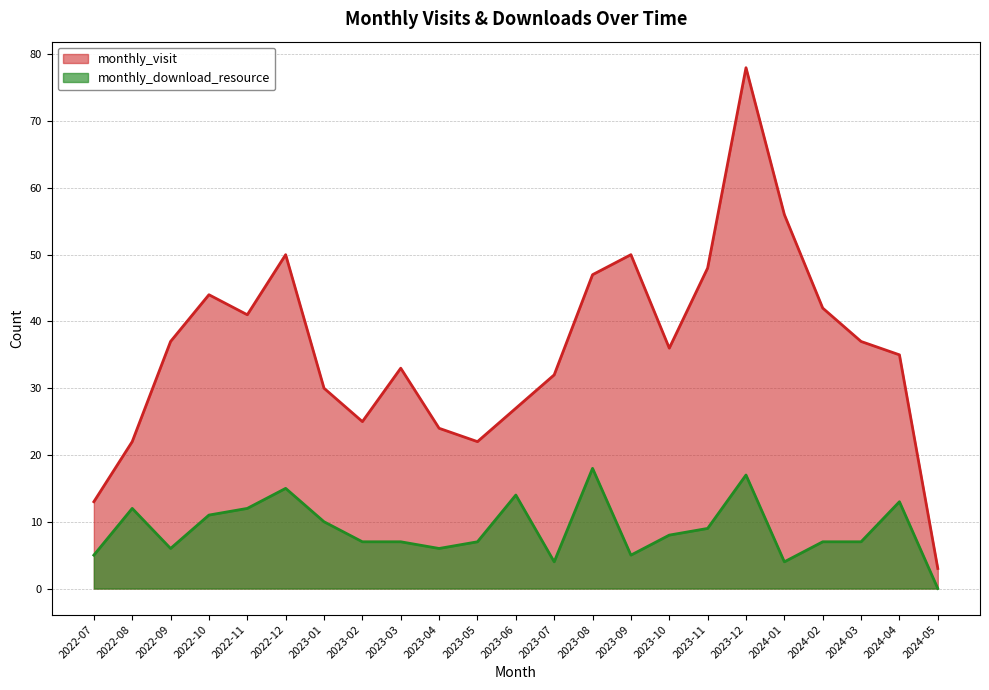

What is the value of the monthly_download_resource point at the 21st from the left?

7